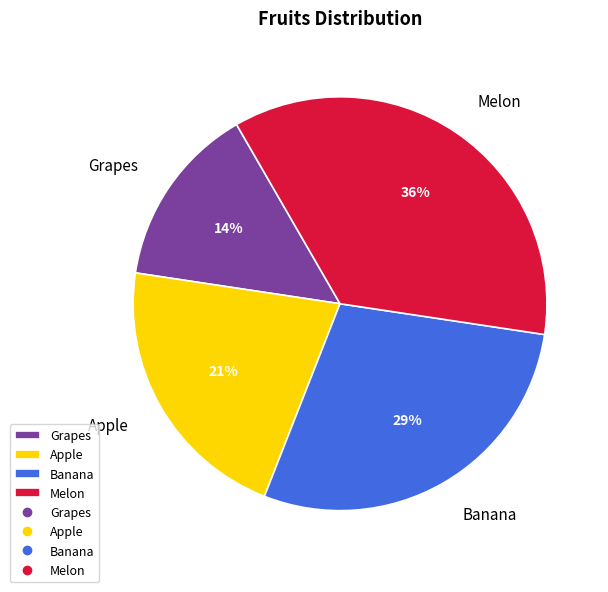

Combined, do Grapes and Banana account for over 50%?

No